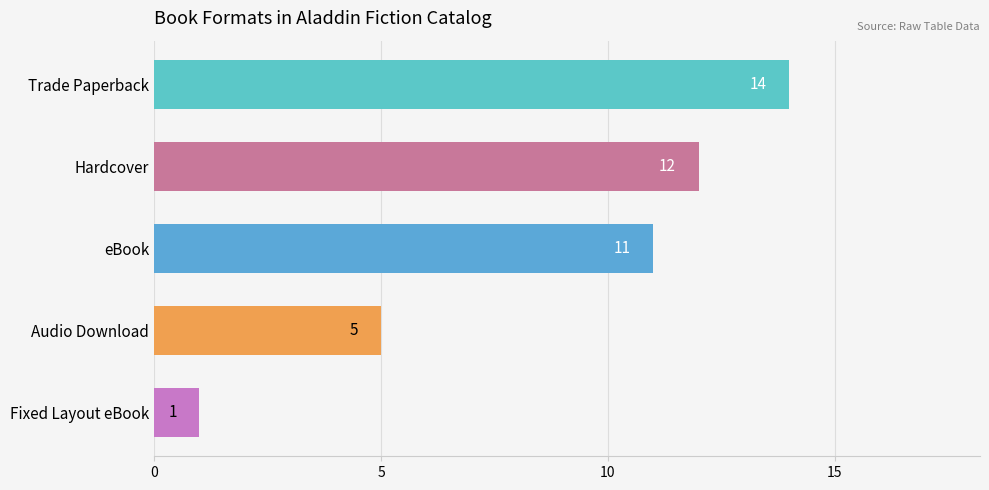

What is the label of the 4th bar from the bottom?

Hardcover